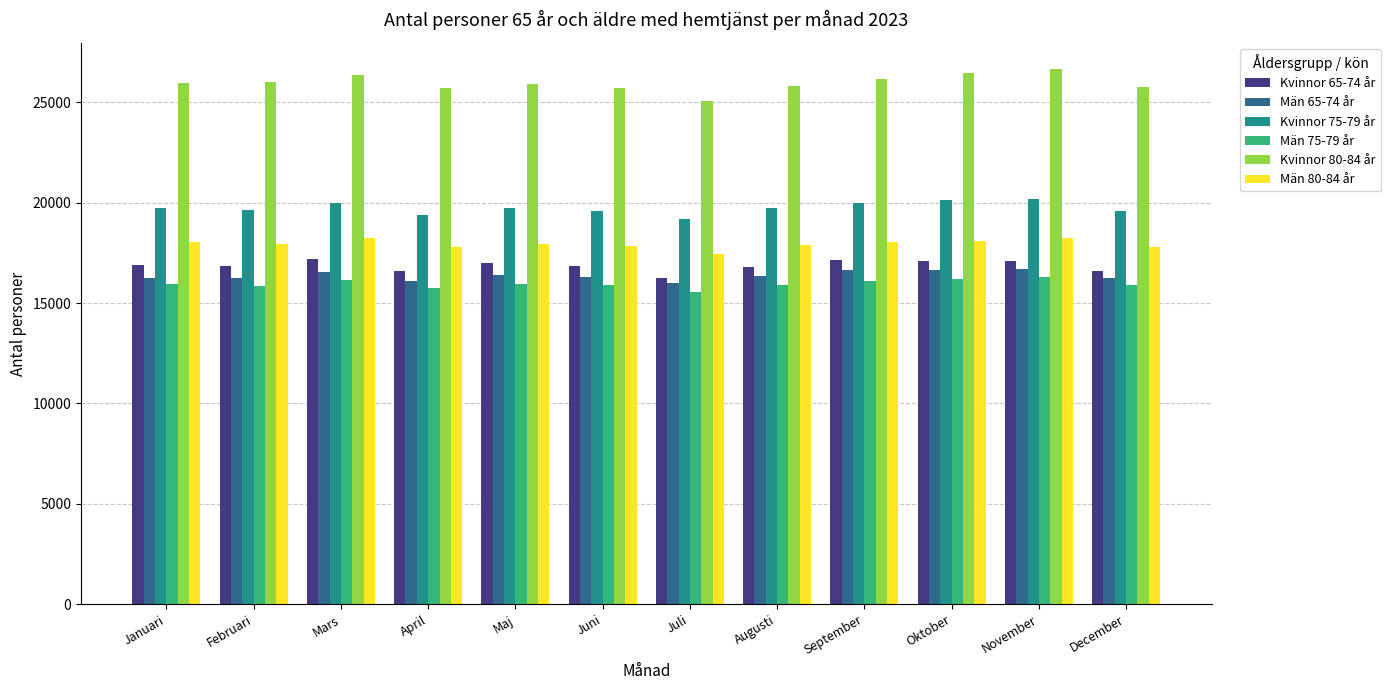

What is the spread (max minus min) of values at December?

9876